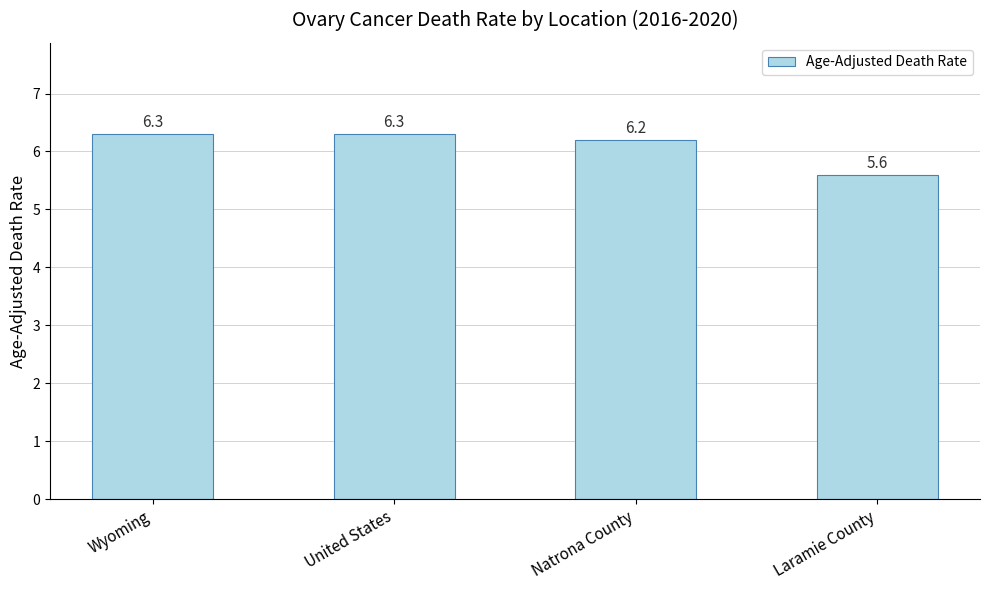

What position from the right is Laramie County?

1